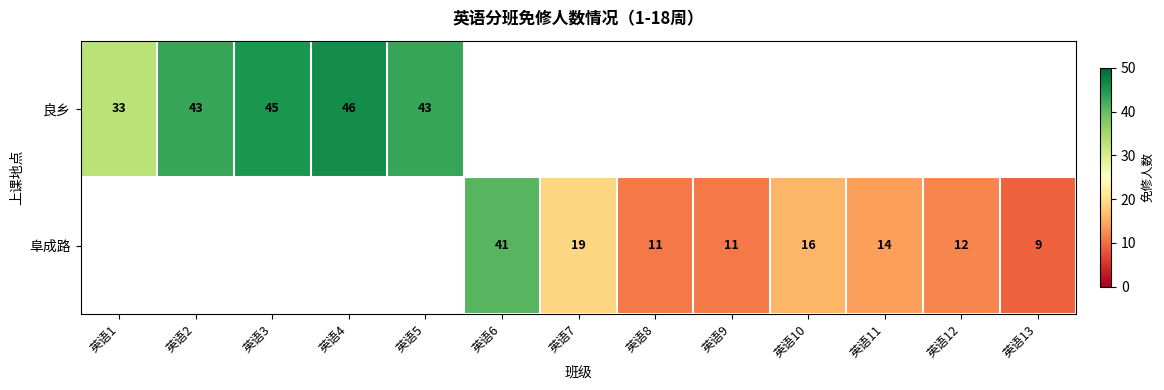

The value of 阜成路 at 英语7 is 33.1. True or false?

False